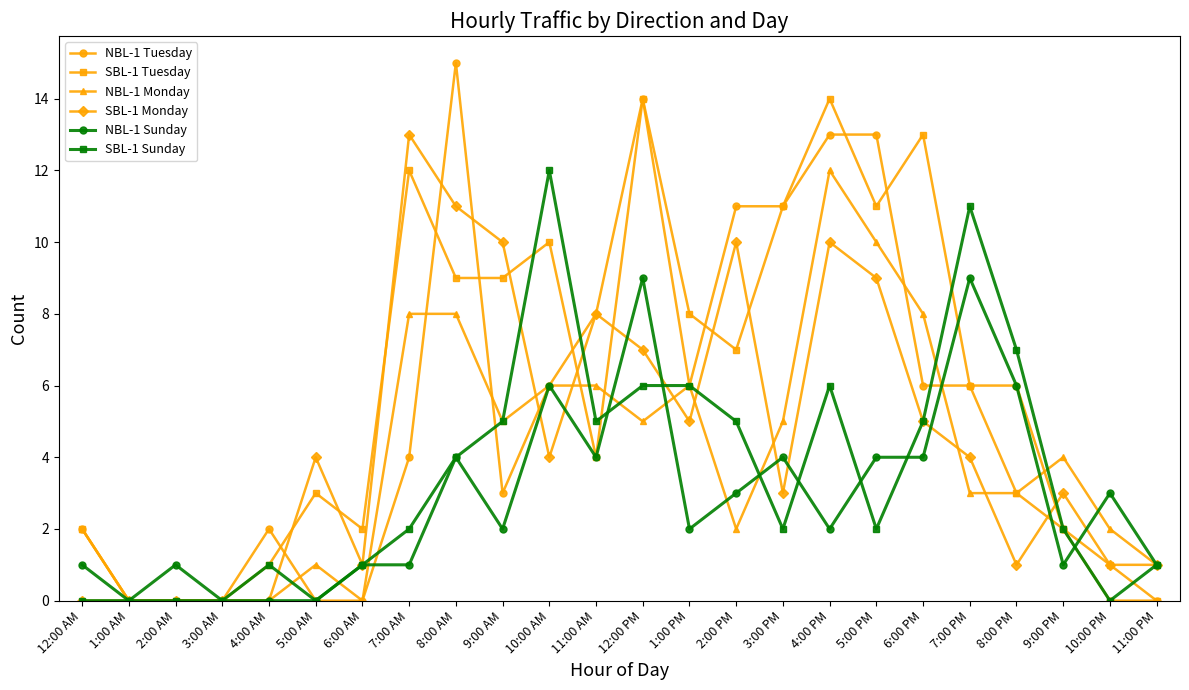

What position from the right is 3:00 AM?

21